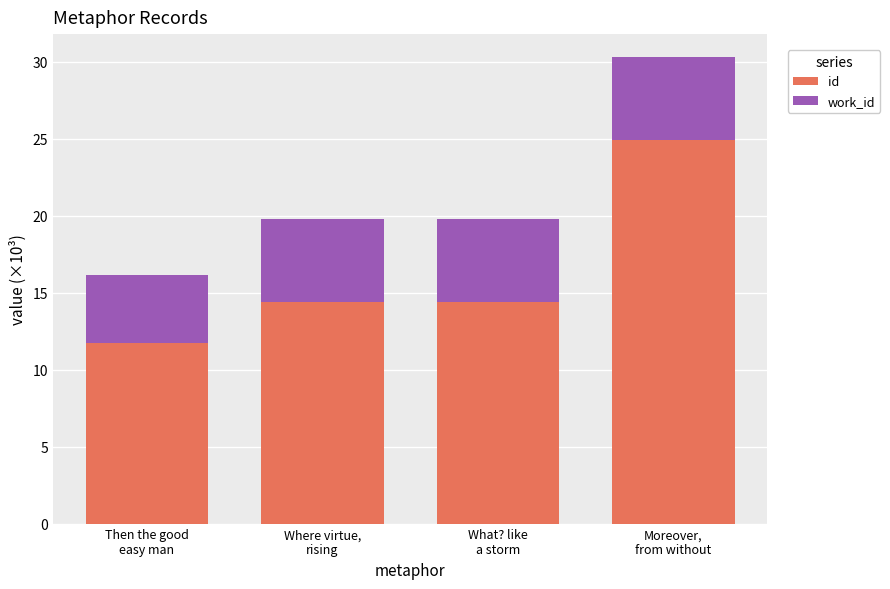

What is the value of the id bar at the 3rd from the left?

14.4